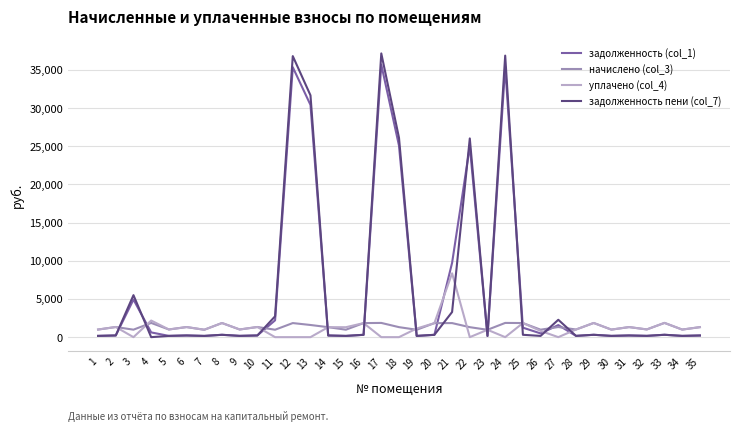

Between which two adjacent categories do задолженность пени (col_7) and уплачено (col_4) first intersect?

2 and 3